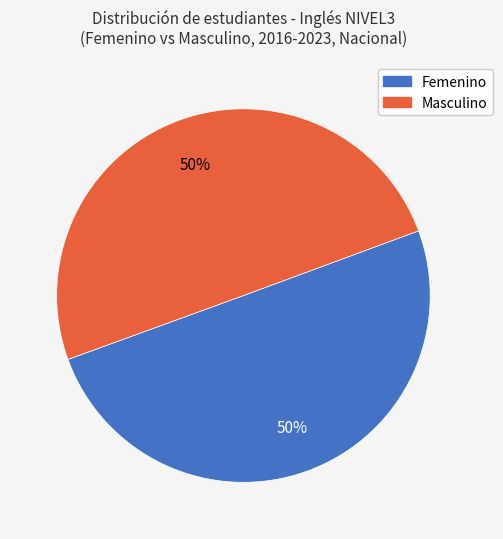

To the nearest percent, what is the average slice percentage?

50%